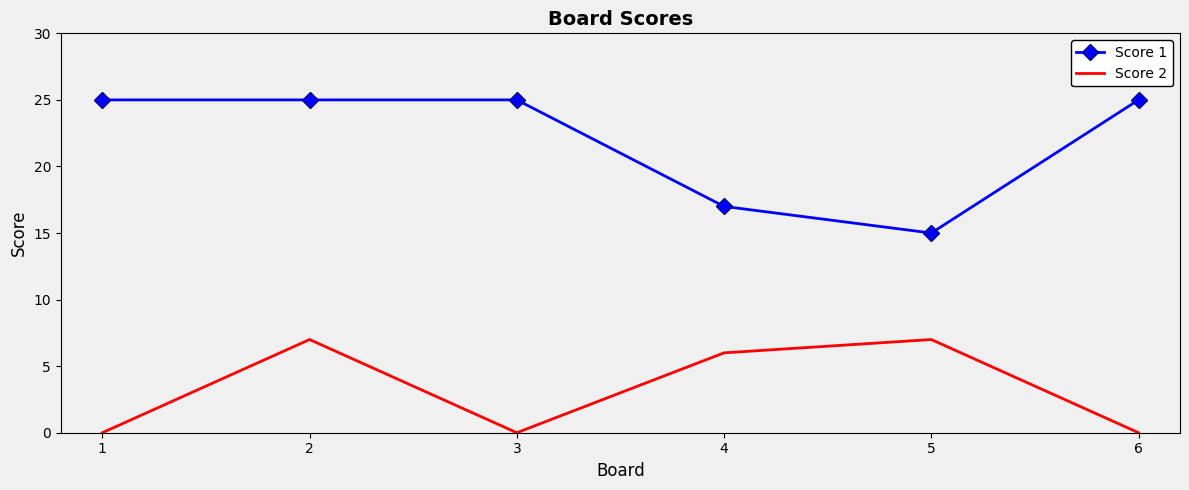

True or false: Score 1 and Score 2 cross at least once.

False